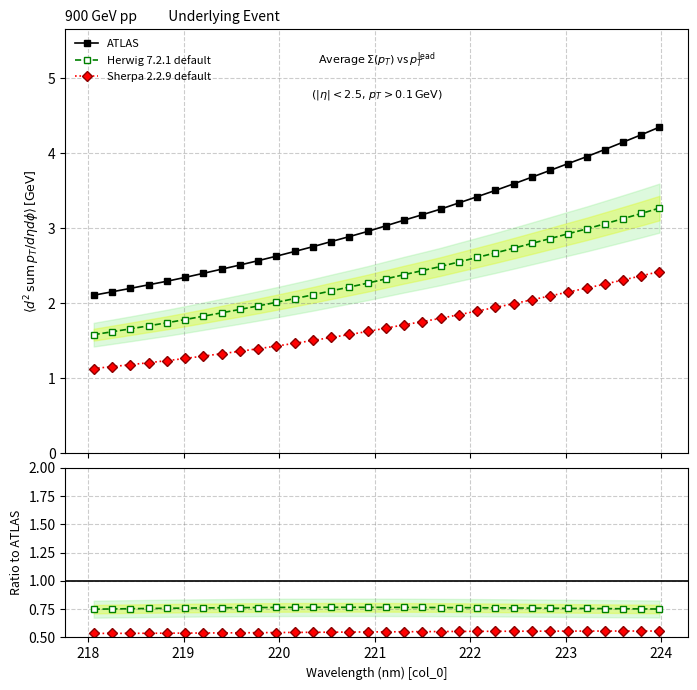

The value of Herwig 7.2.1 default at 27 is 0.2. True or false?

False